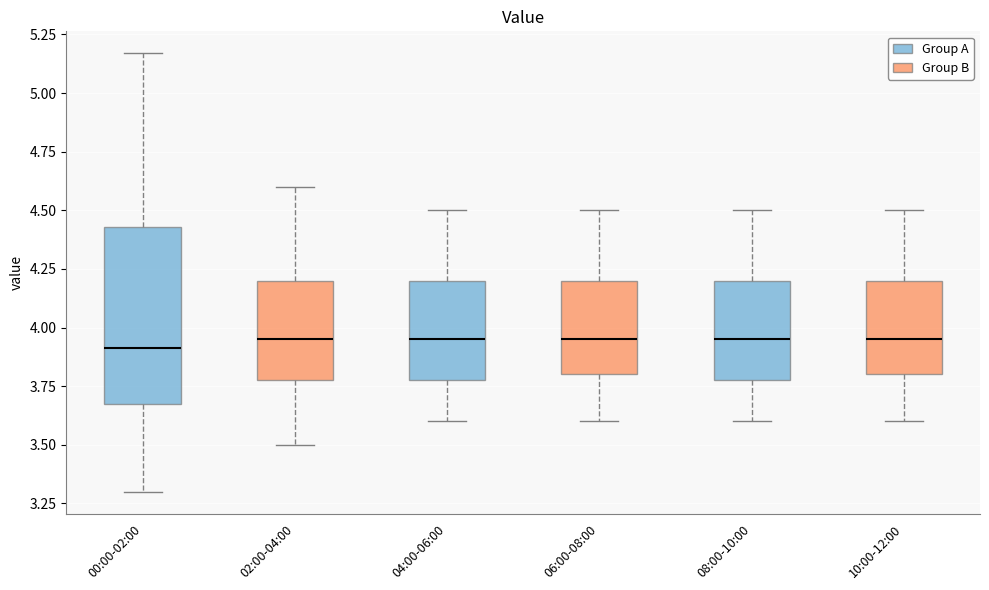

Reading left to right, transcribe this box plot: for each box, give where its median line is, the range the box spans, and where its two whiskers end, as read against the y-axis. The values are not printed on the chart, so give them approximately, as read against the axis.

00:00-02:00: median 3.90, box 3.70 to 4.45, whiskers 3.30 to 5.15
02:00-04:00: median 3.95, box 3.80 to 4.20, whiskers 3.50 to 4.60
04:00-06:00: median 3.95, box 3.80 to 4.20, whiskers 3.60 to 4.50
06:00-08:00: median 3.95, box 3.80 to 4.20, whiskers 3.60 to 4.50
08:00-10:00: median 3.95, box 3.80 to 4.20, whiskers 3.60 to 4.50
10:00-12:00: median 3.95, box 3.80 to 4.20, whiskers 3.60 to 4.50